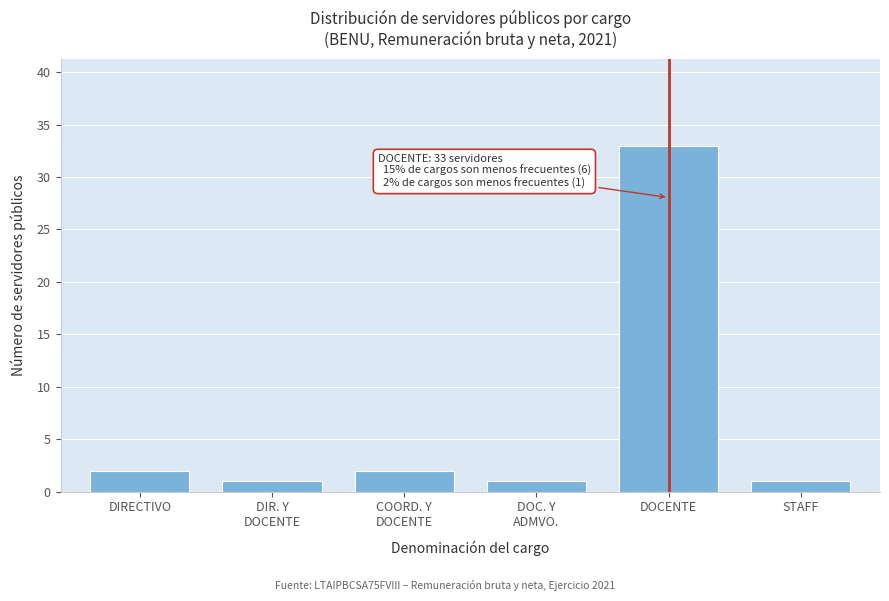

Reading left to right, what are all the values shown in this chart?

2	1	2	1	33	1